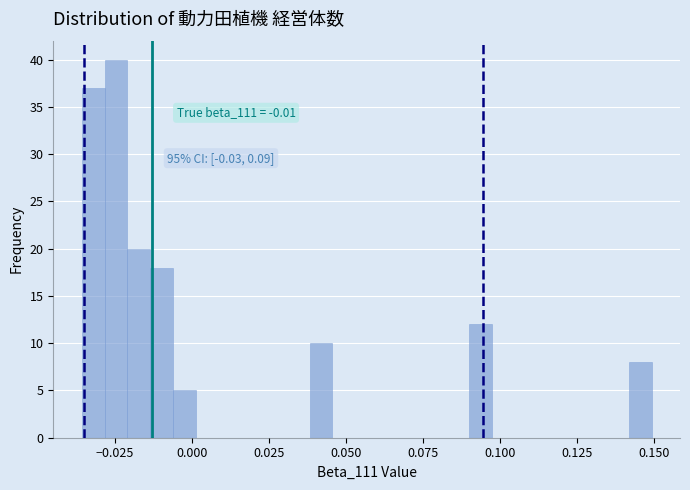

Around what value on the x-axis is the tallest bar? Give the approximate position of its centre, as read against the axis.

-0.025